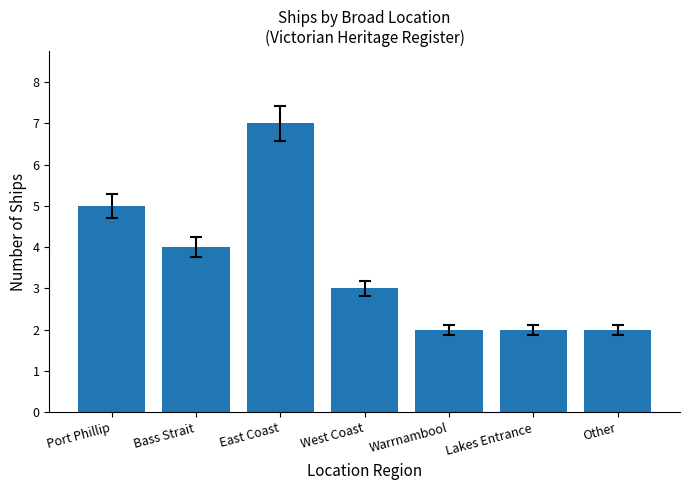

Does the chart contain any negative values?

No